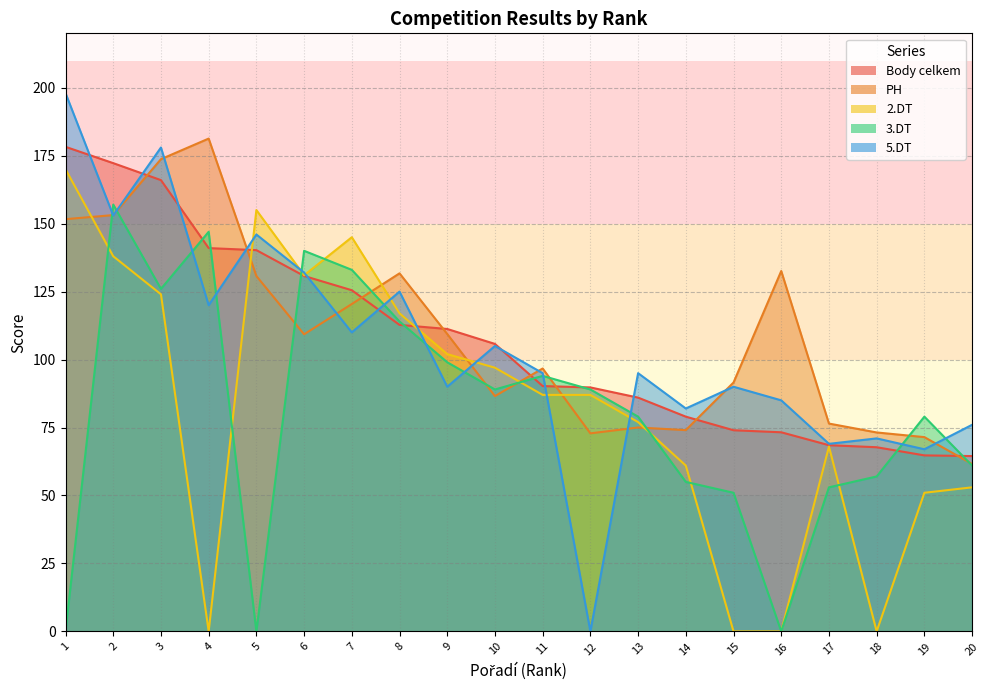

What is the average value of the 2.DT series?

83.2